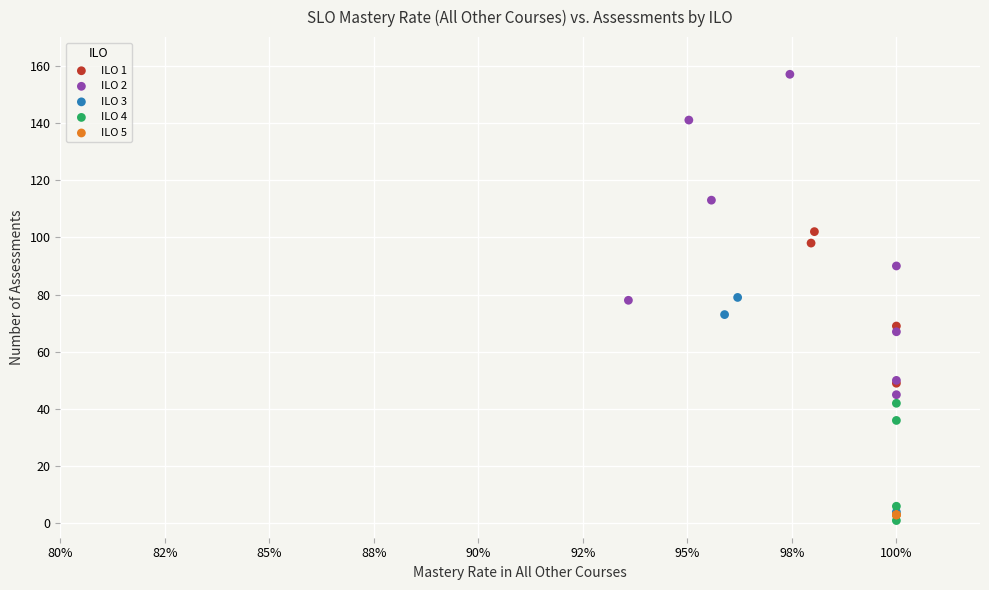

Which series reaches the maximum Y coordinate?

ILO 2